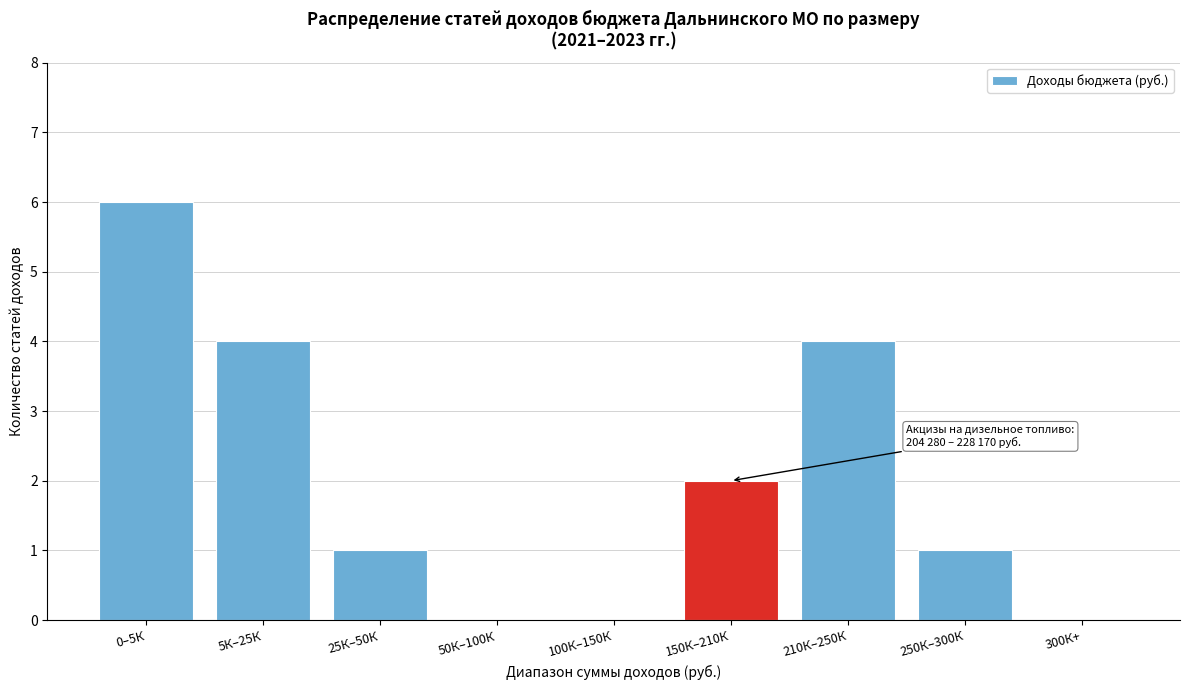

Reading left to right, what are all the values shown in this chart?

0–5К=6	5К–25К=4	25К–50К=1	50К–100К=0	100К–150К=0	150К–210К=2	210К–250К=4	250К–300К=1	300К+=0